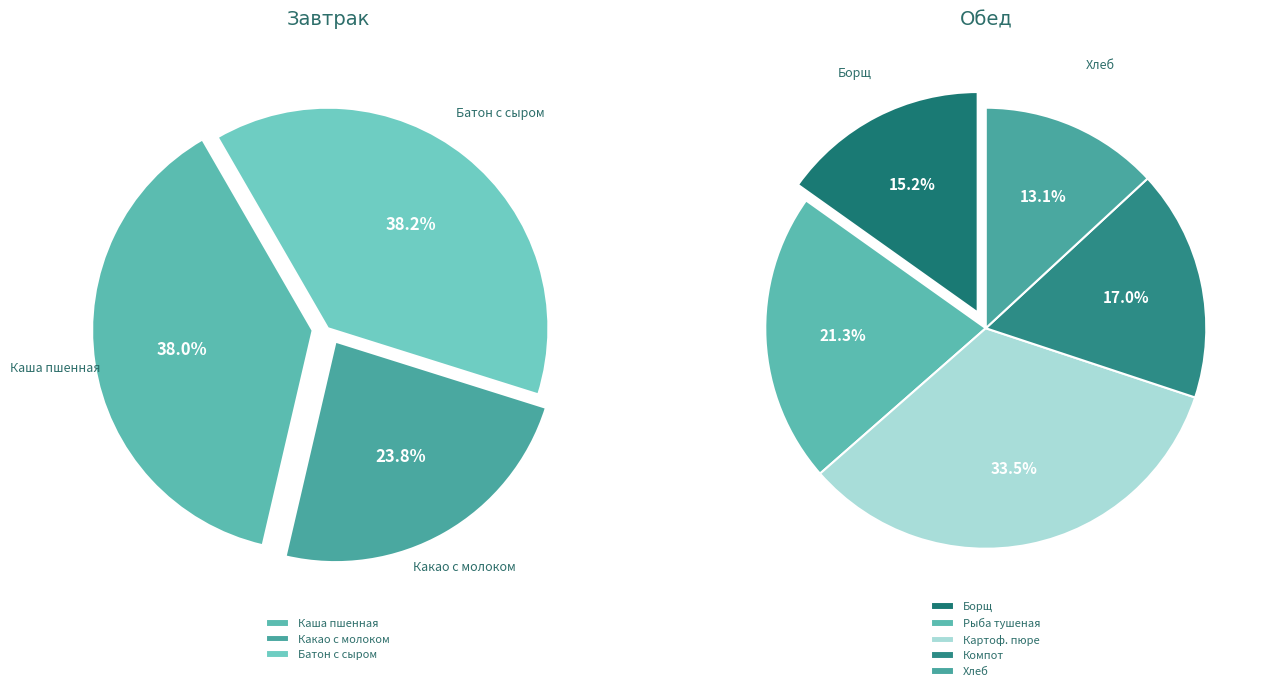

How many segments does this pie chart have?

8